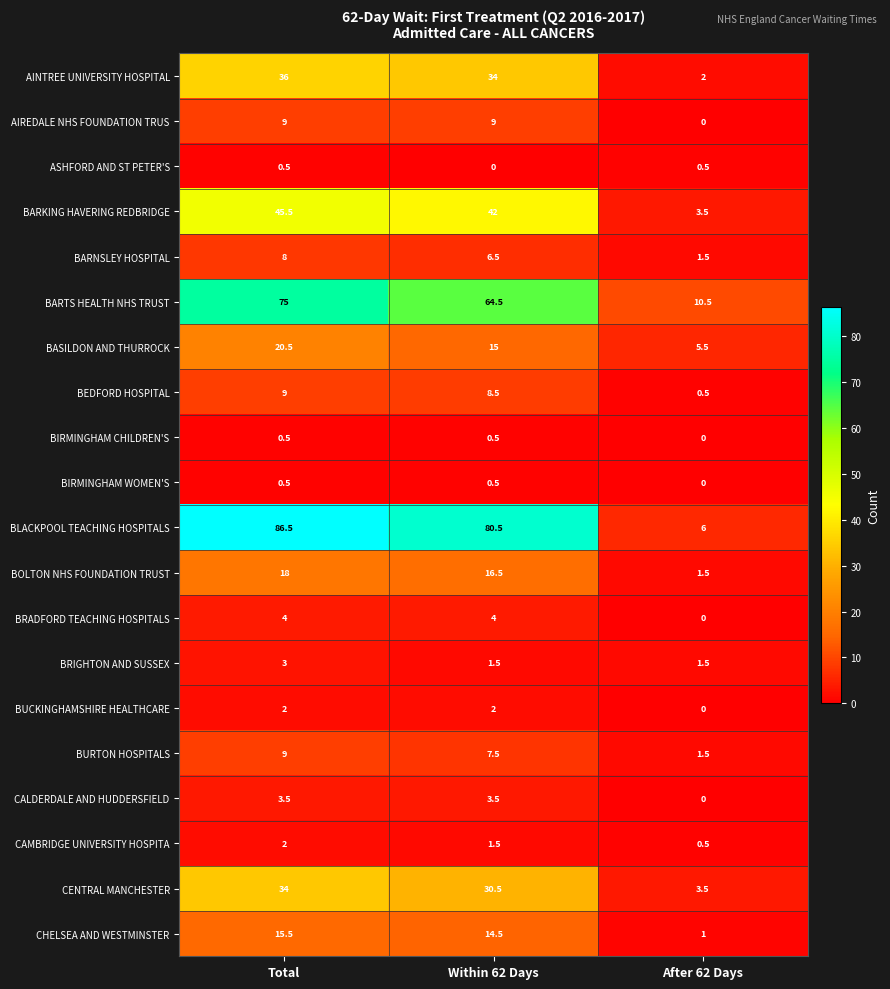

What is the maximum value shown in the chart?

86.5